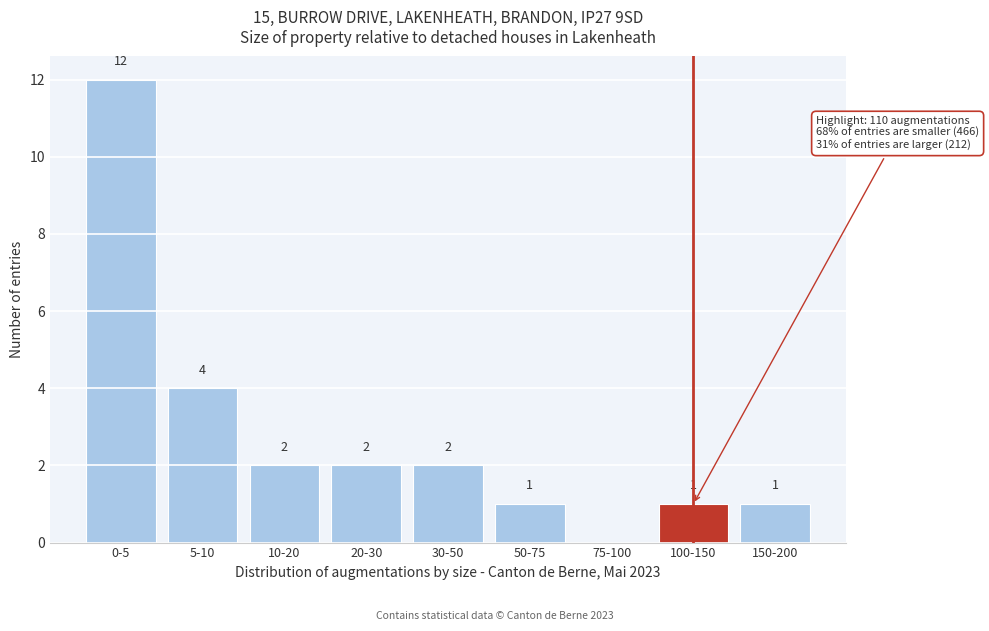

Reading right to left, extract all data points from this chart.

150-200=1	100-150=1	75-100=0	50-75=1	30-50=2	20-30=2	10-20=2	5-10=4	0-5=12